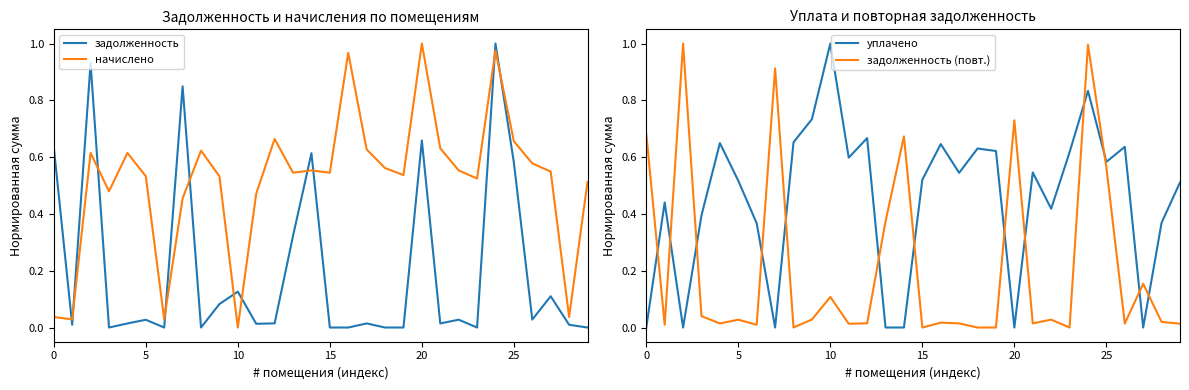

Which series changed the most between 9 and 23?

уплачено